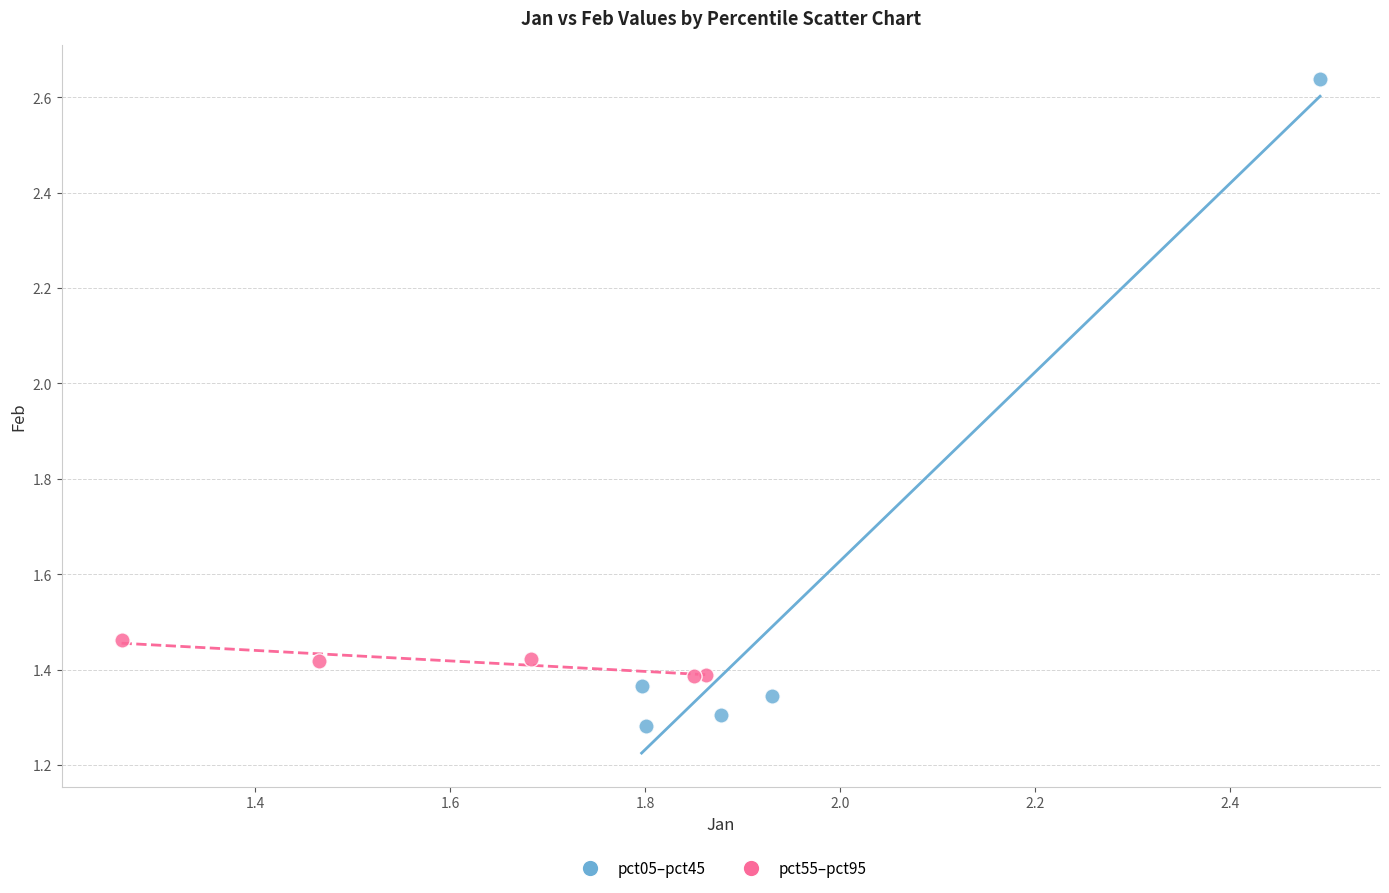

What are all the series names shown in the legend?

pct05–pct45, pct55–pct95